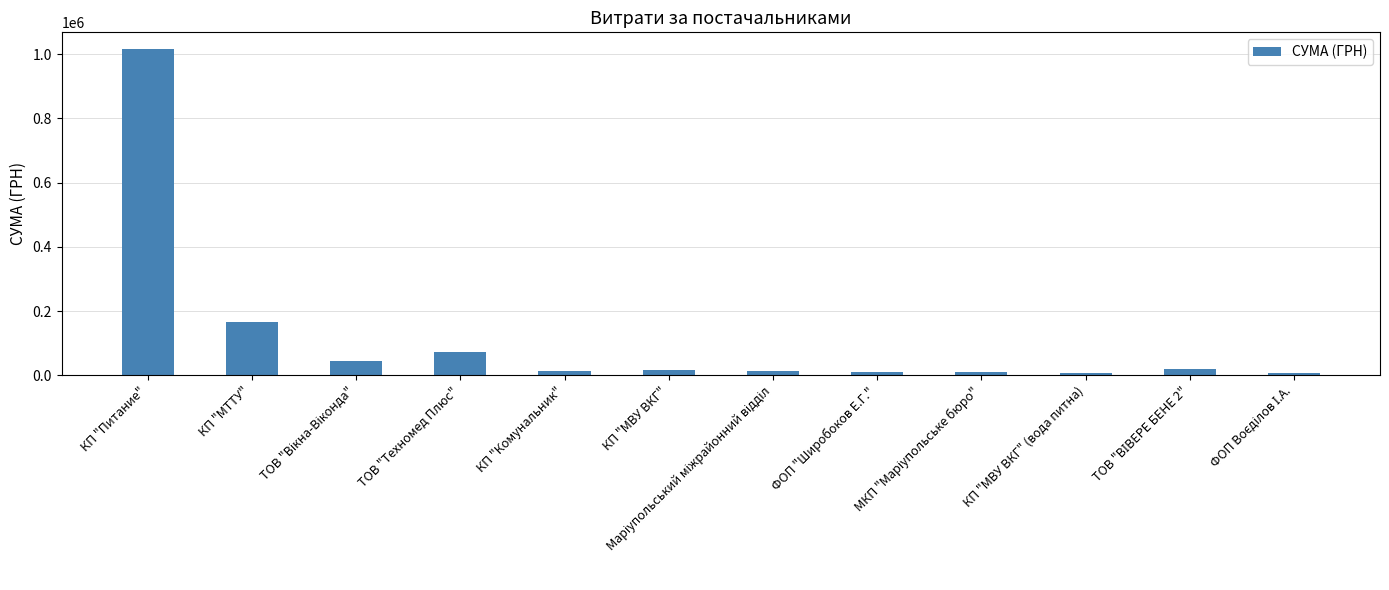

What is the label of the 12th bar from the right?

КП "Питание"